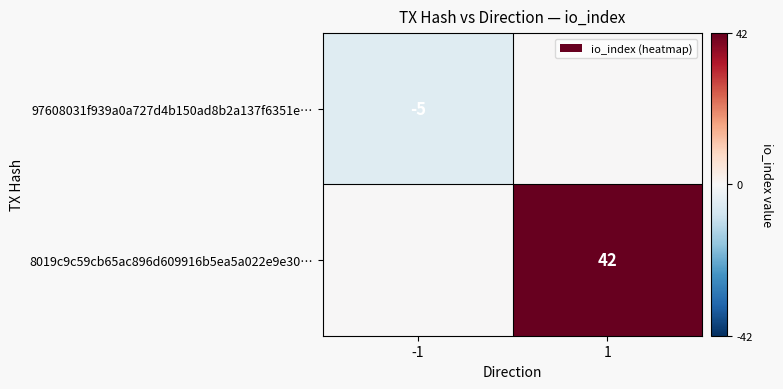

What is the smallest value displayed?

-5